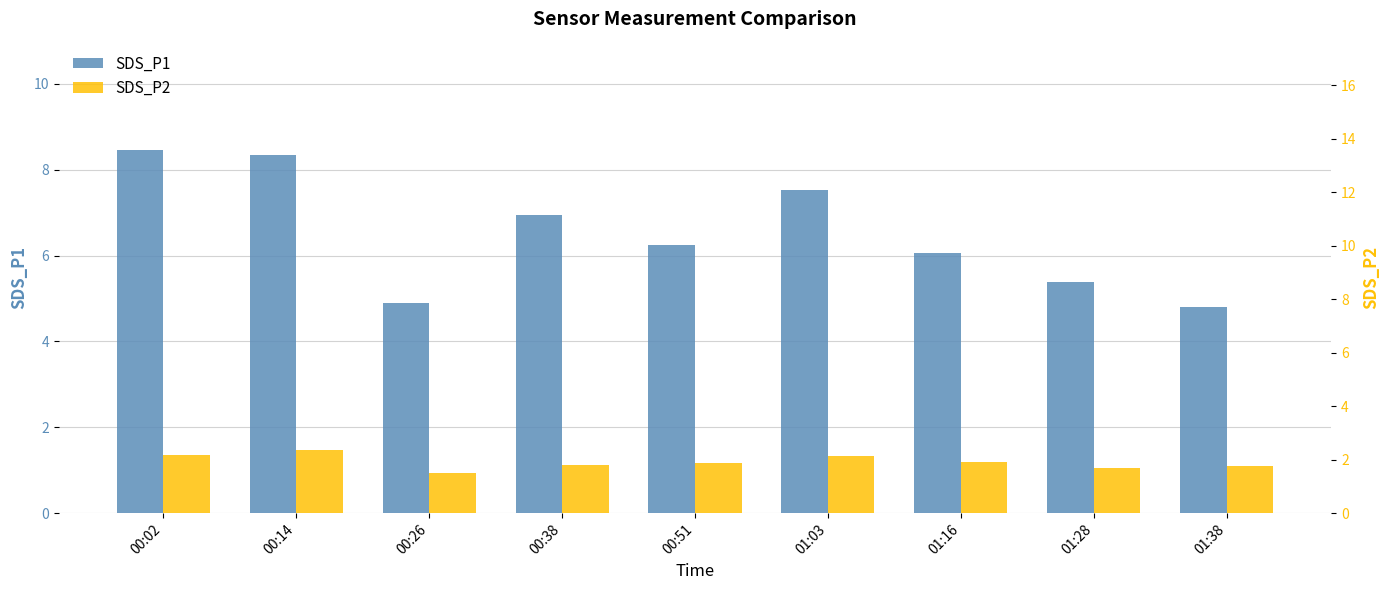

Rank the categories by SDS_P1 value from highest to lowest.

00:02, 00:14, 01:03, 00:38, 00:51, 01:16, 01:28, 00:26, 01:38